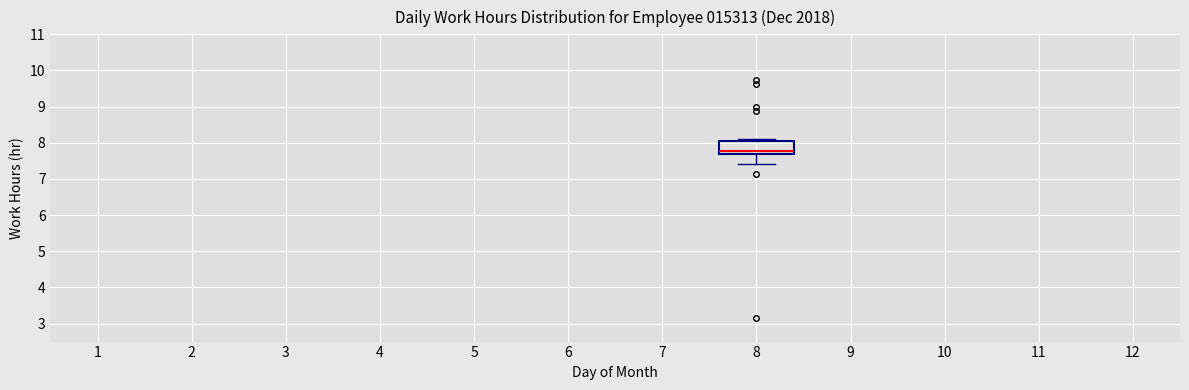

Read this box plot against the y-axis: the position of the median line, the range covered by the box, and the ends of both whiskers. The values are not printed on the chart, so give them approximately, as read against the axis.

median 7.8, box 7.7 to 8.0, whiskers 7.4 to 8.1